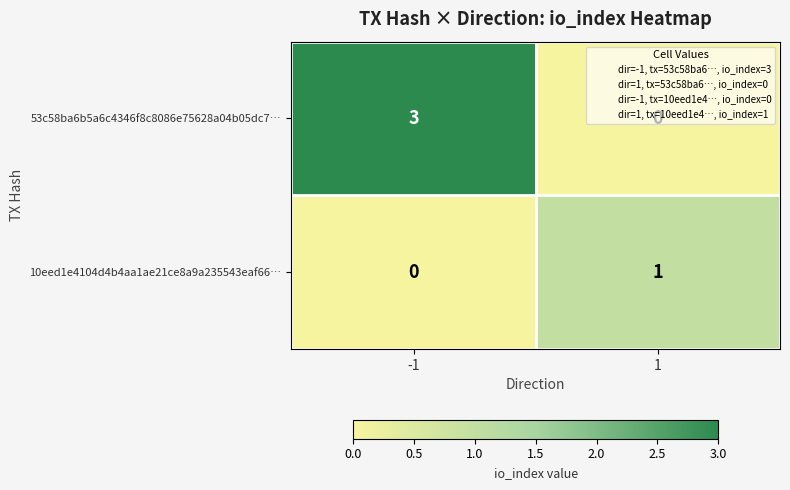

What is the sum of all 53c58ba6b5a6c4346f8c8086e75628a04b05dc7… values?

3